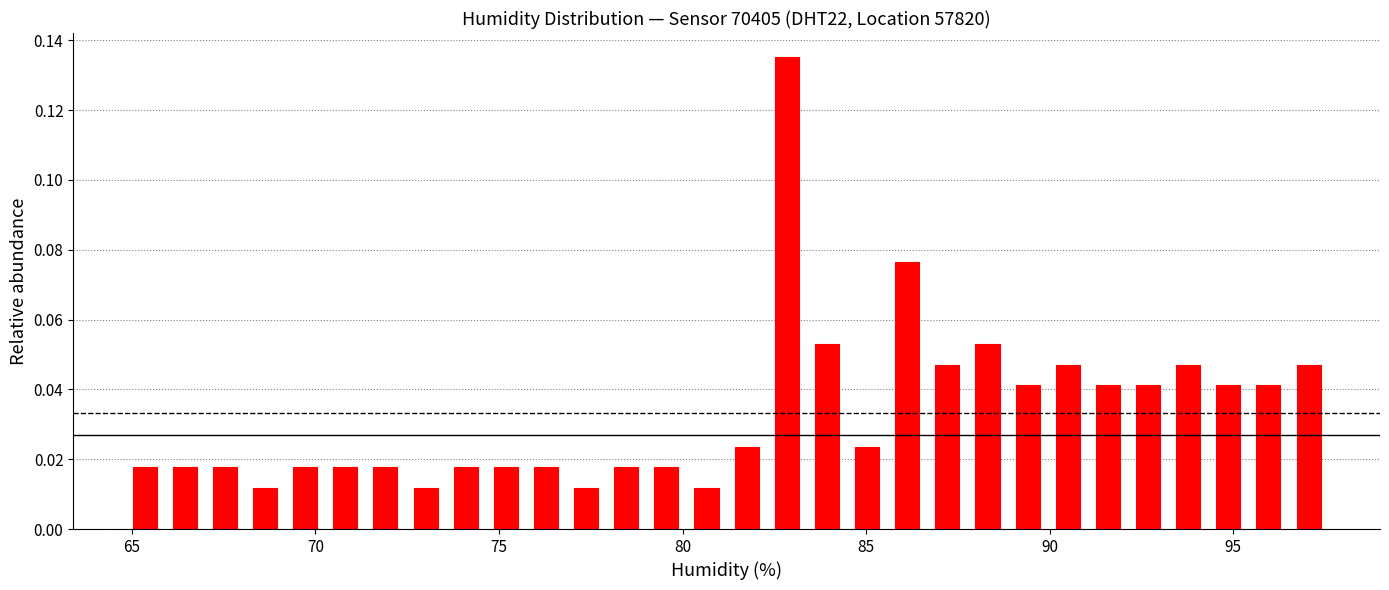

Around what value on the x-axis is the tallest bar? Give the approximate position of its centre, as read against the axis.

83.0